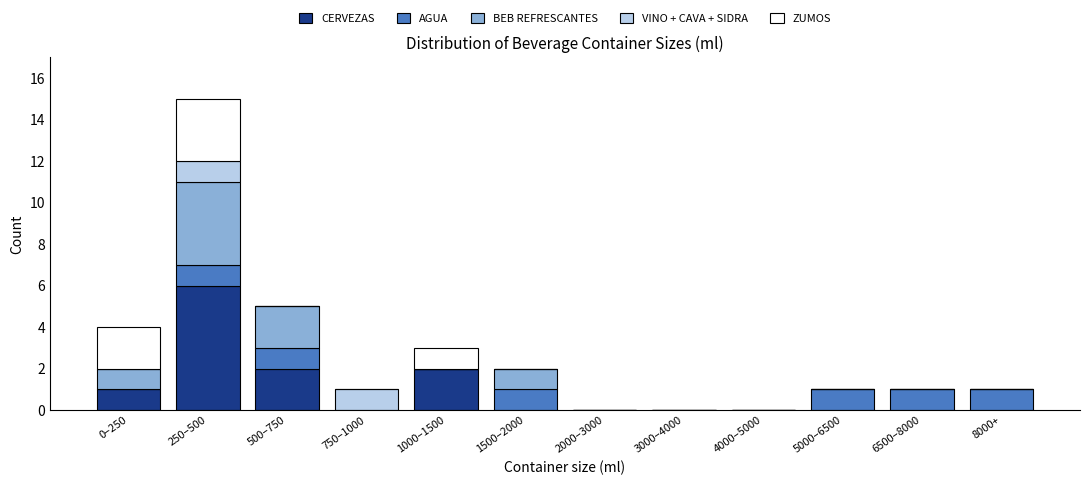

The CERVEZAS series shows 2 at 1000–1500. True or false?

True